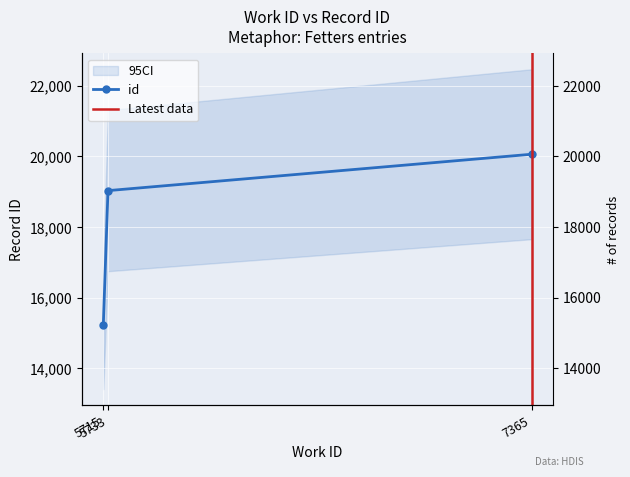

At which label is the value closest to 17646?

5733